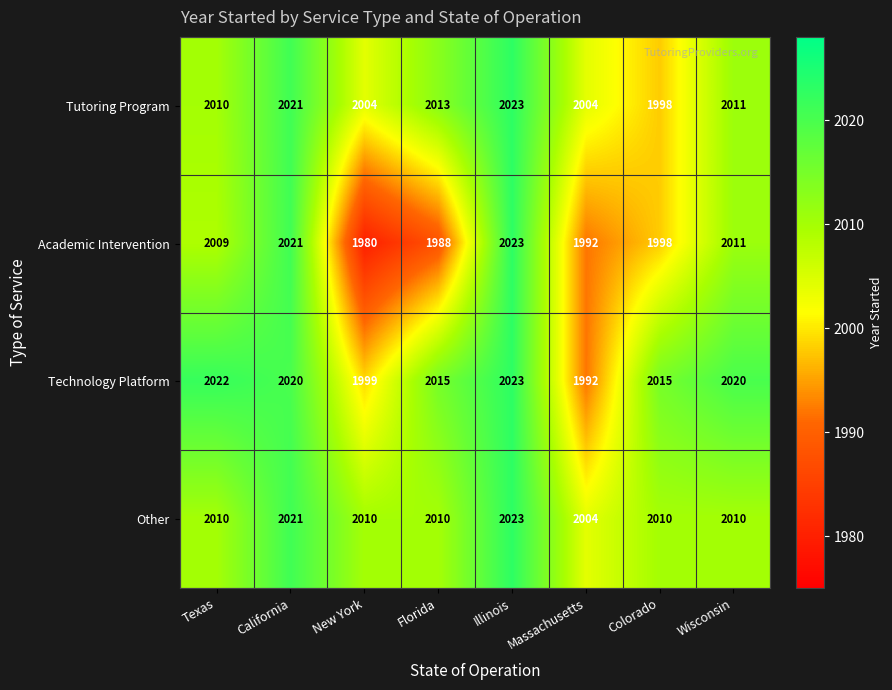

How many data points does each series have?

8